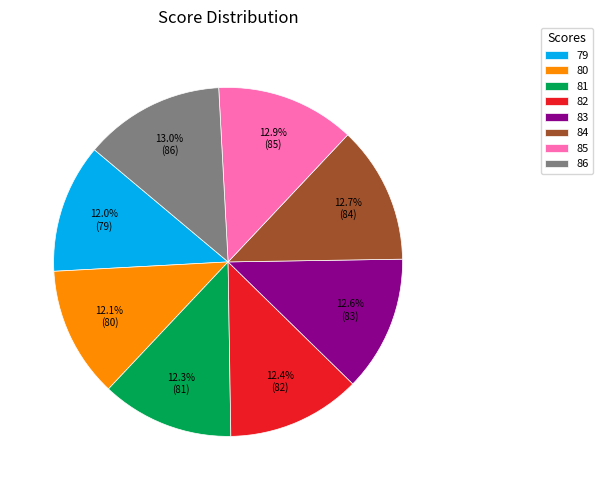

Does 84 account for over 50% of the chart?

No